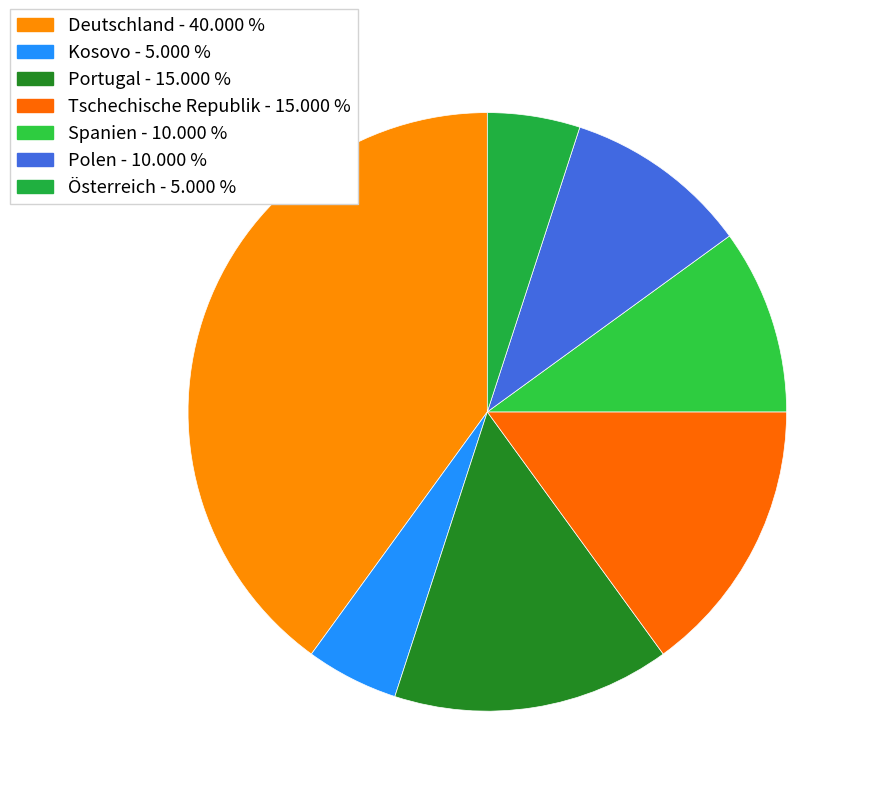

Rank the categories by value from highest to lowest.

Deutschland, Portugal, Tschechische Republik, Spanien, Polen, Kosovo, Österreich